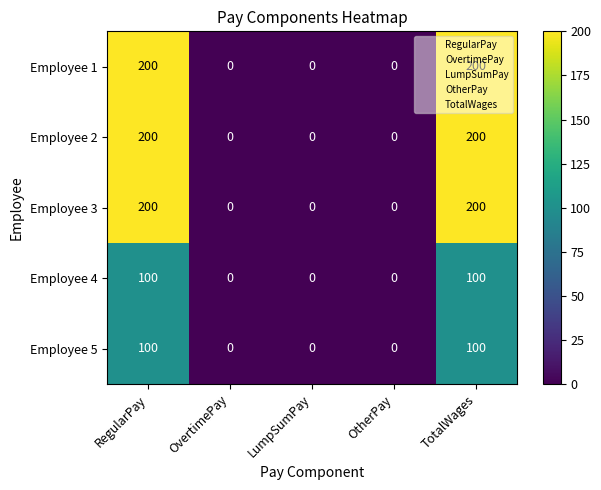

What is the difference between the maximum and second lowest values in the Employee 1 series?

200